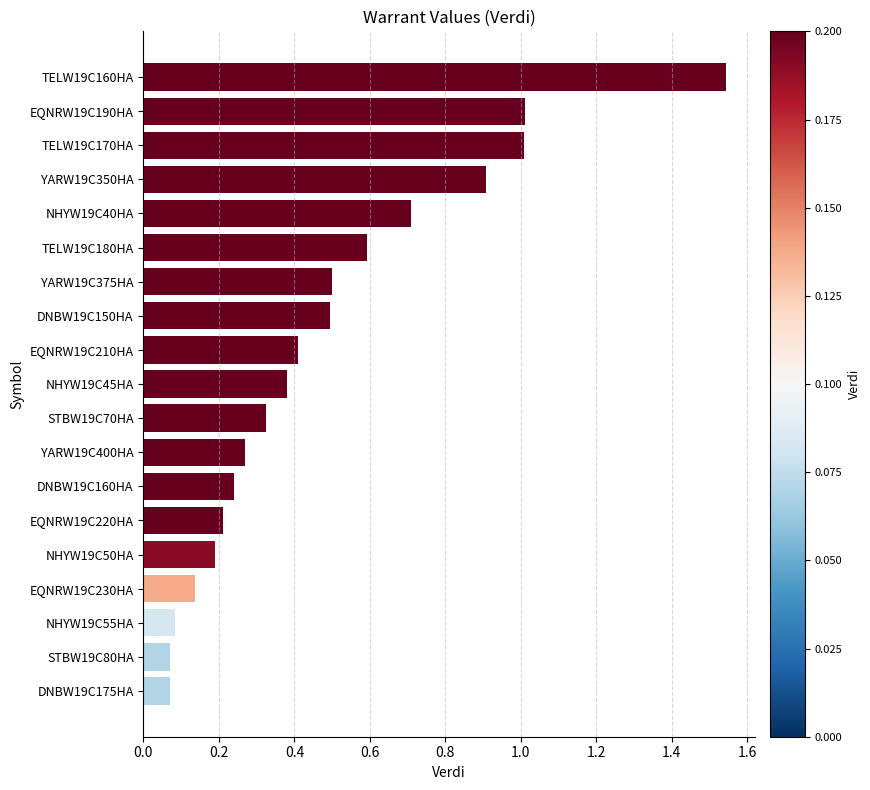

What is the average value?

0.5